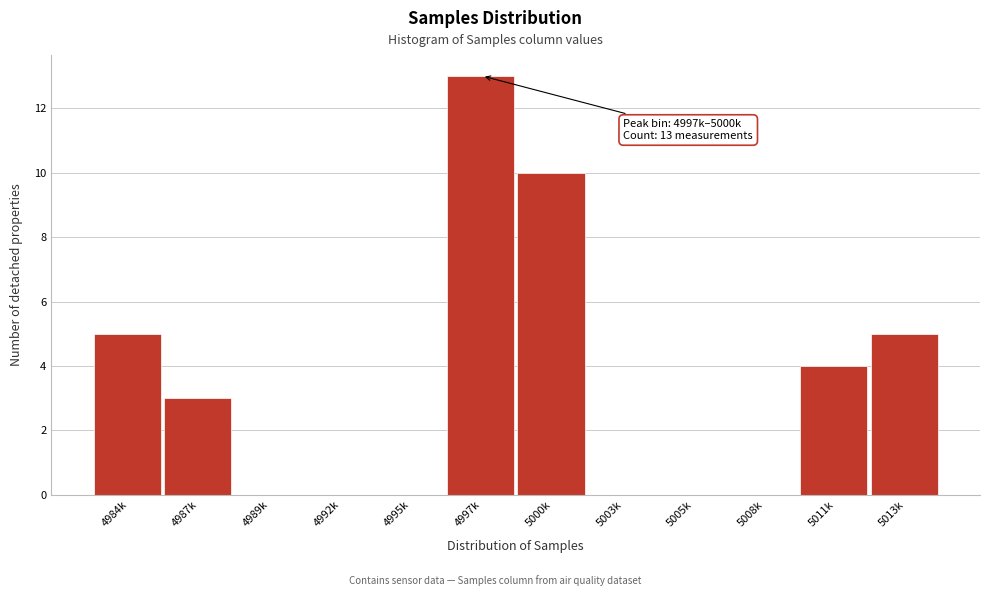

Reading right to left, transcribe all the data shown in this chart.

5013k=5	5011k=4	5008k=0	5005k=0	5003k=0	5000k=10	4997k=13	4995k=0	4992k=0	4989k=0	4987k=3	4984k=5